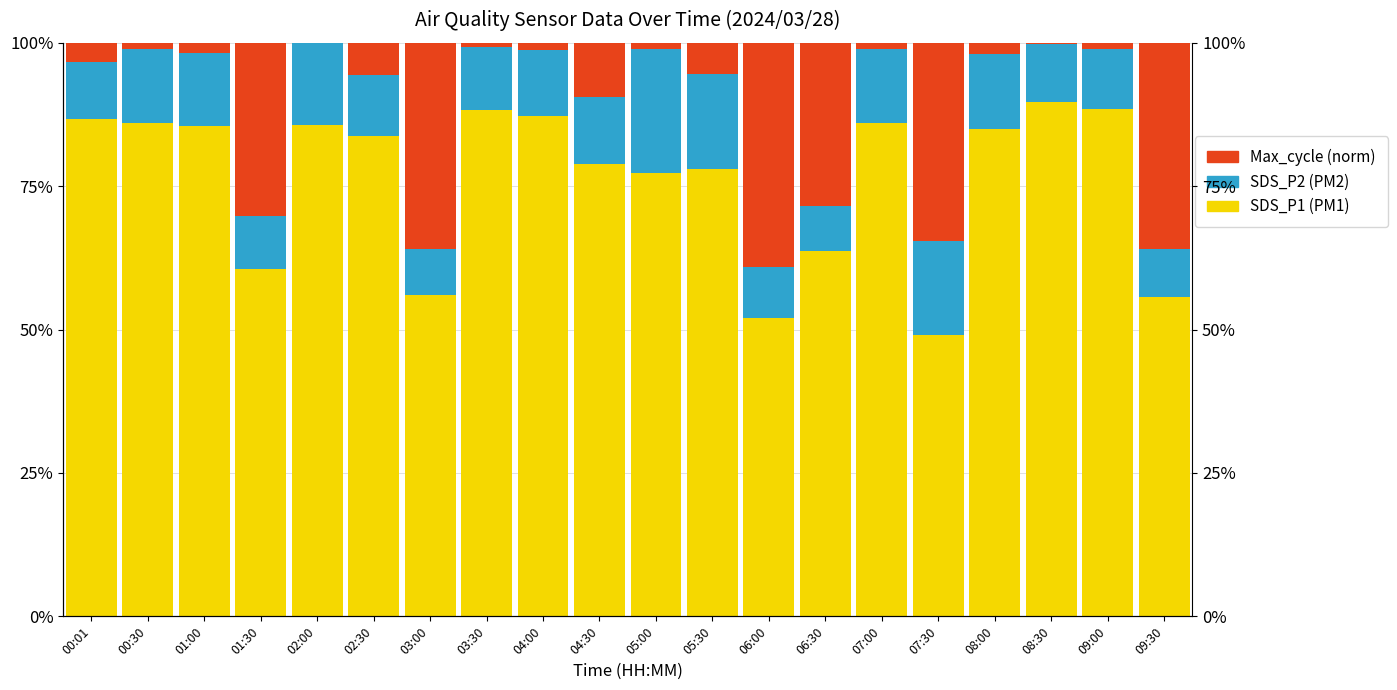

What is the label of the 17th bar from the left?

08:00